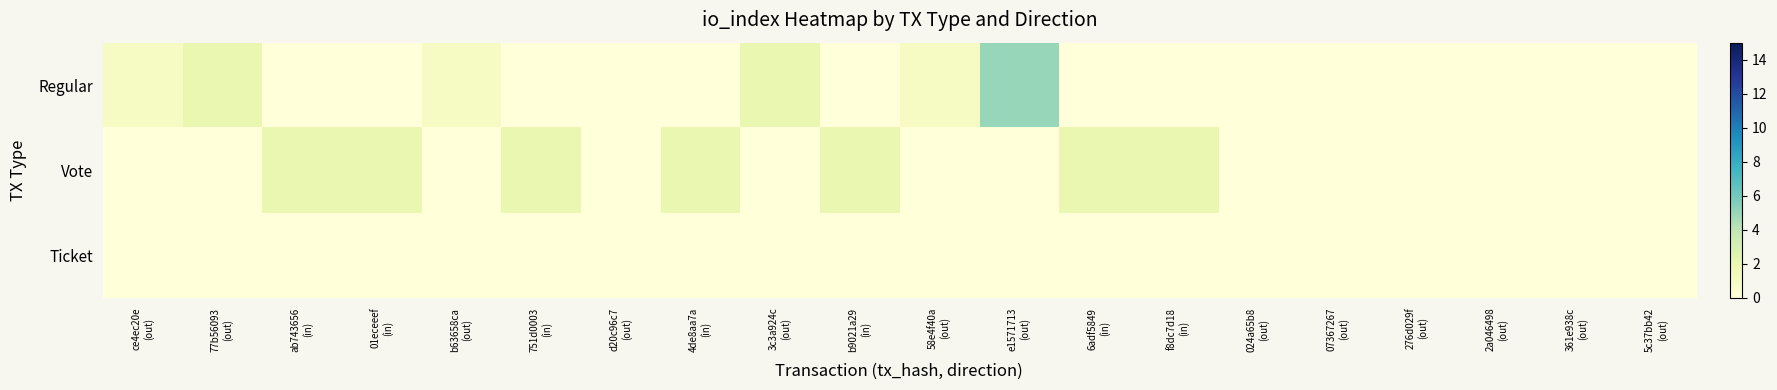

At how many categories does at least one series exceed 1?

10